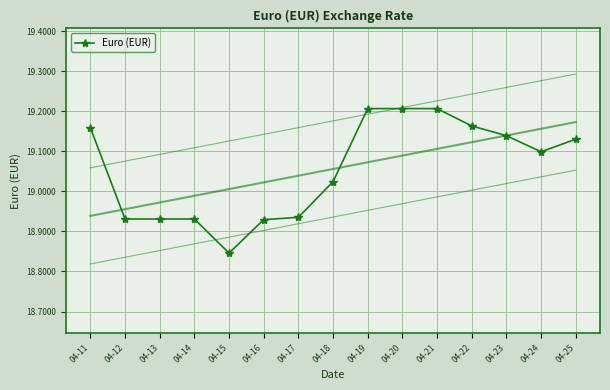

What is the sum of the values at 04-22 and 04-17?

38.1